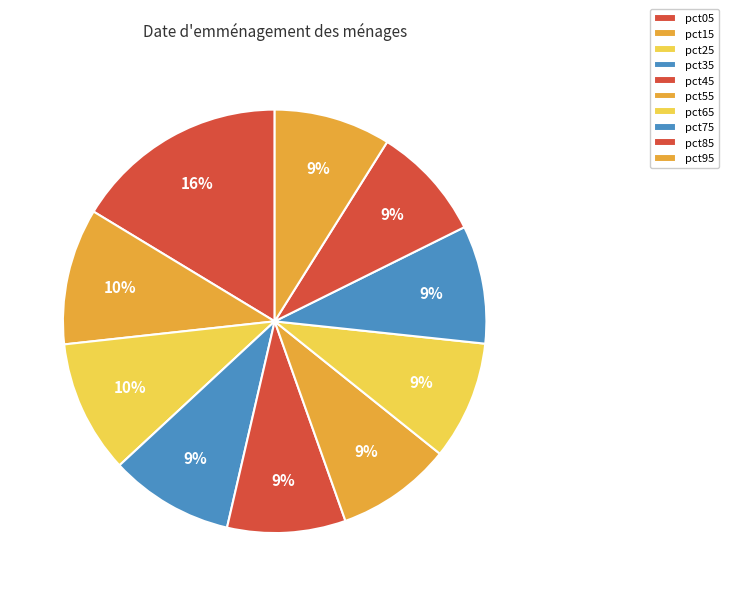

True or false: pct75 accounts for 1% of the total.

False